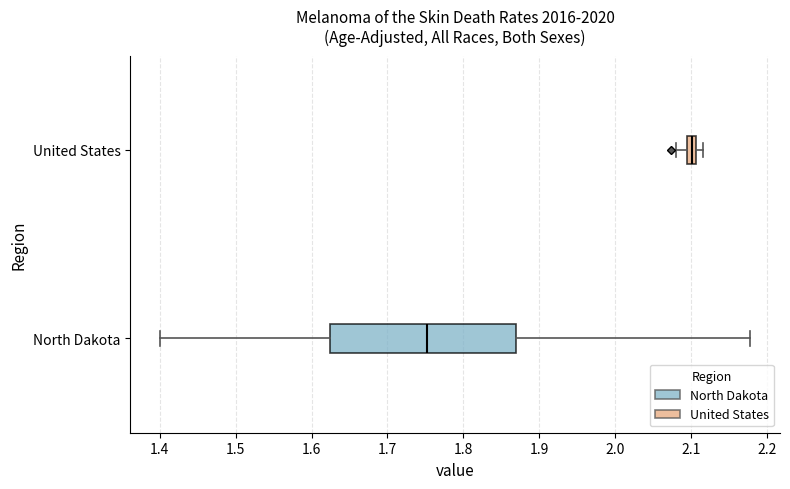

Which box is the widest, from its left edge to its right edge?

North Dakota